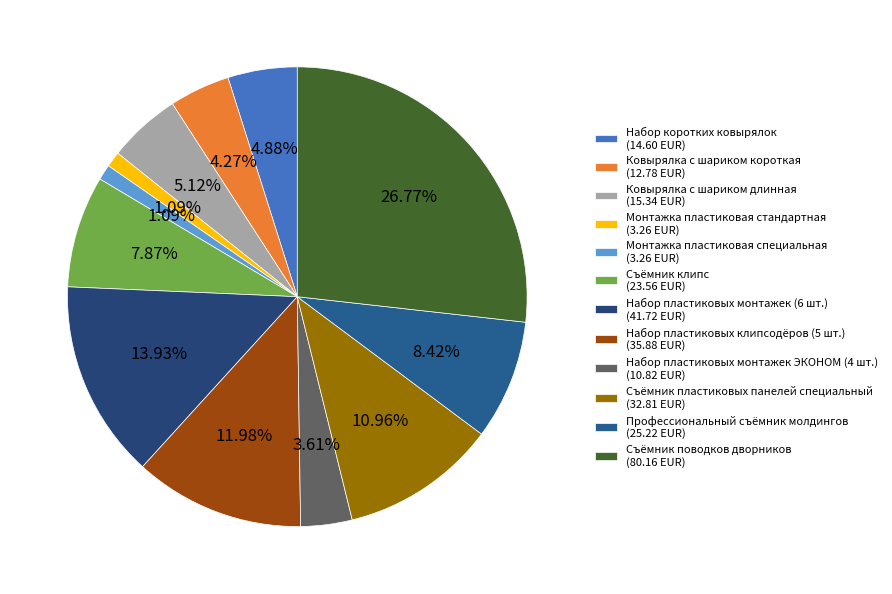

To the nearest percent, what portion does Съёмник пластиковых панелей специальный represent?

11%